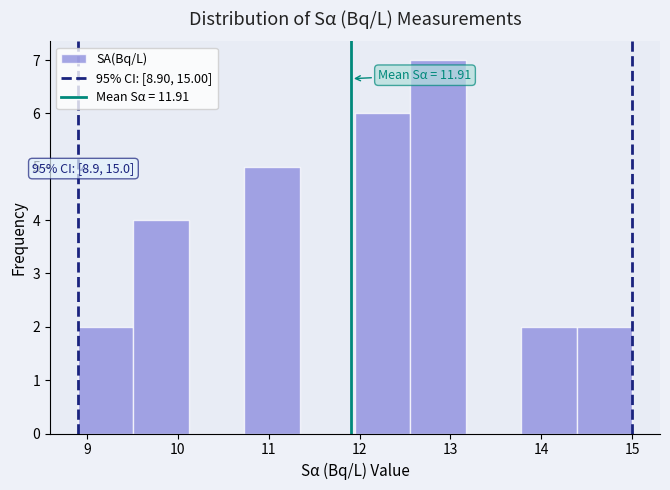

Over which range of the x-axis is the bar tallest?

12.56 to 13.17